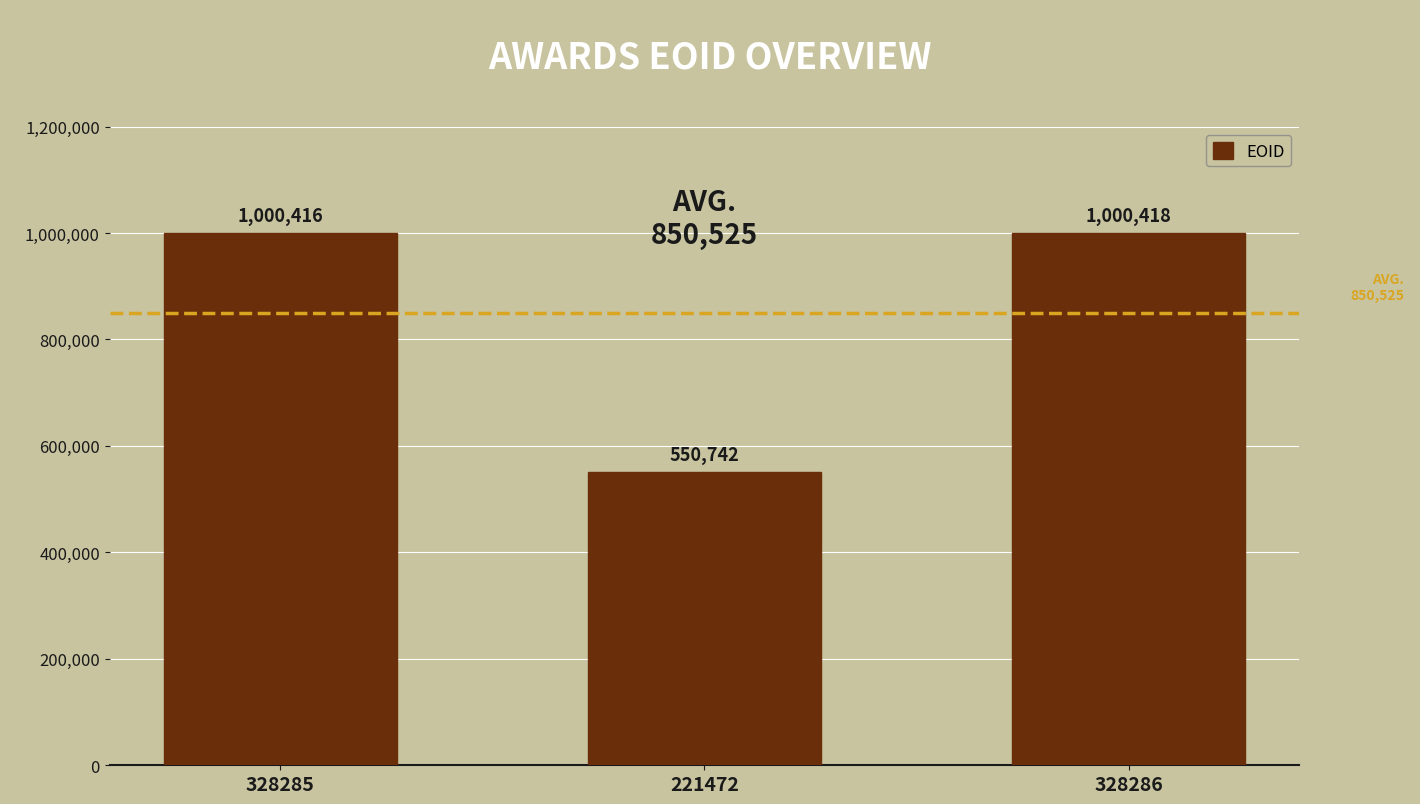

Are the bars grouped side by side (vs. stacked)?

No